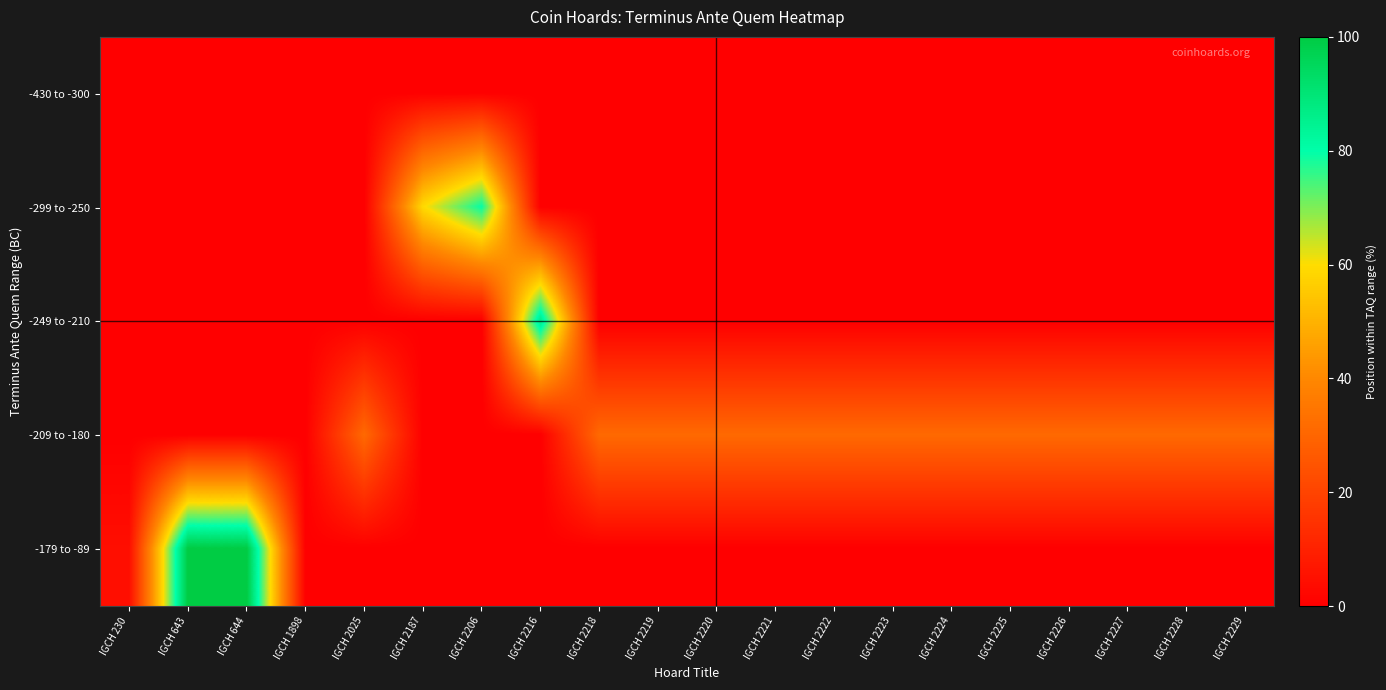

Which series has the largest range (max minus min)?

-179 to -89